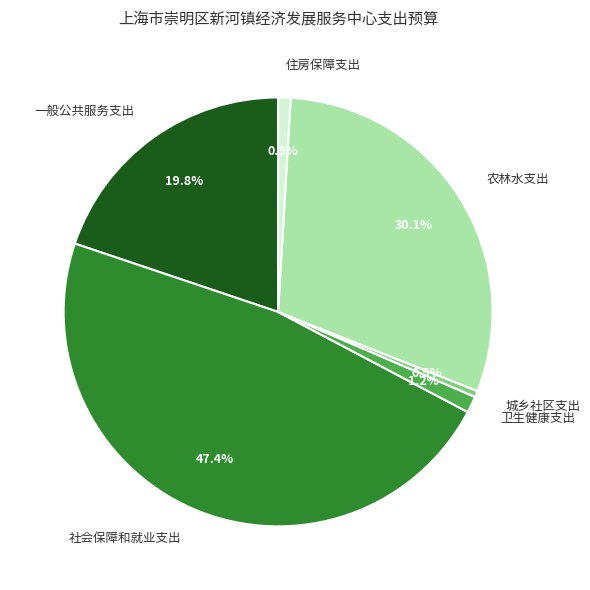

What percentage do 一般公共服务支出 and 城乡社区支出 together represent?

20.3%